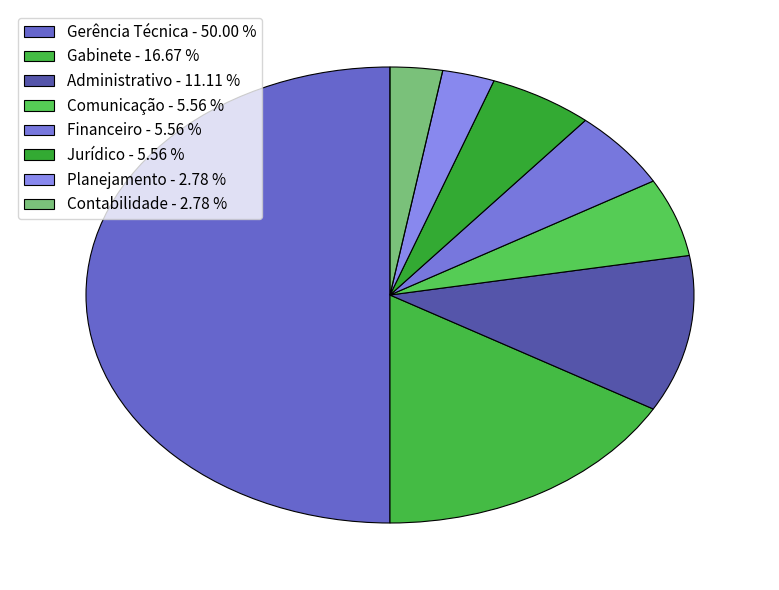

What percentage is the Administrativo slice, to the nearest percent?

11%